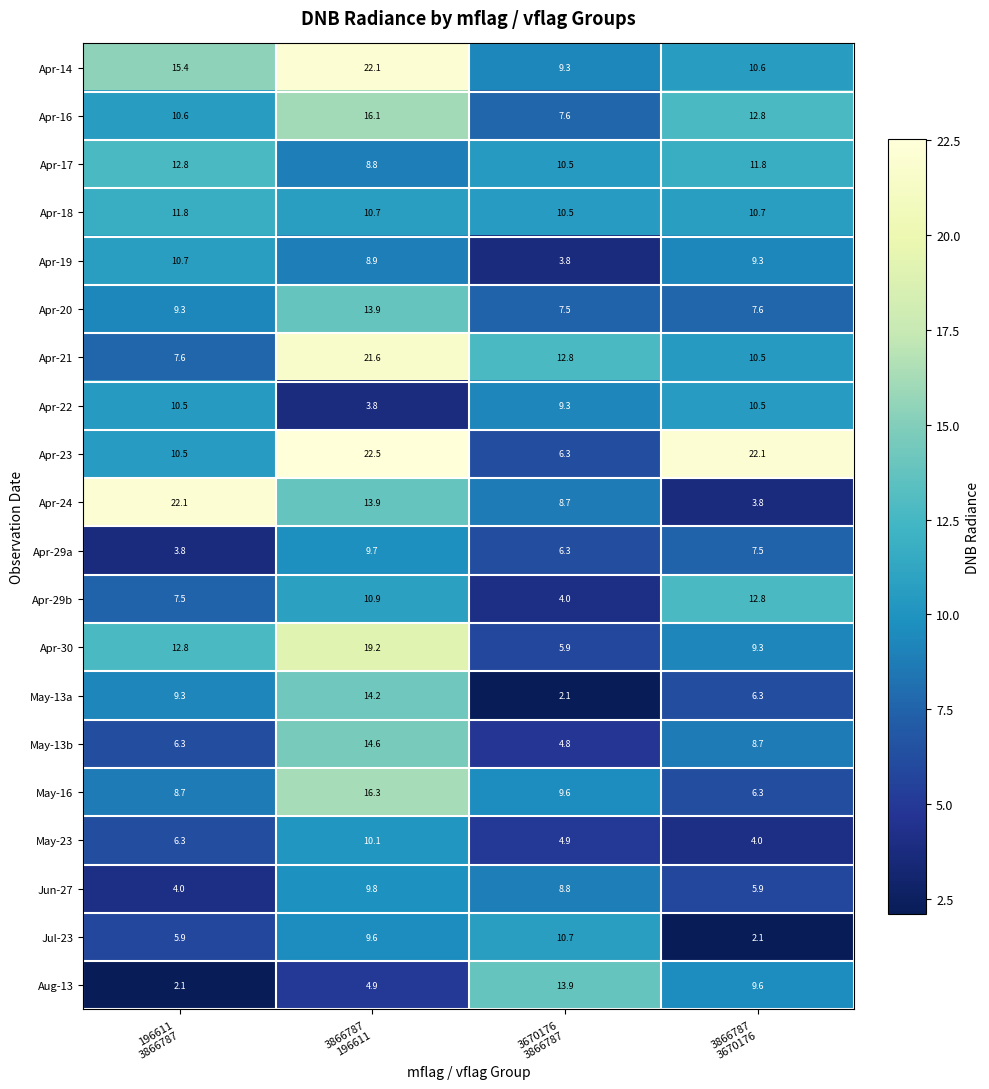

What is the difference between the maximum and minimum values in the May-23 series?

6.1